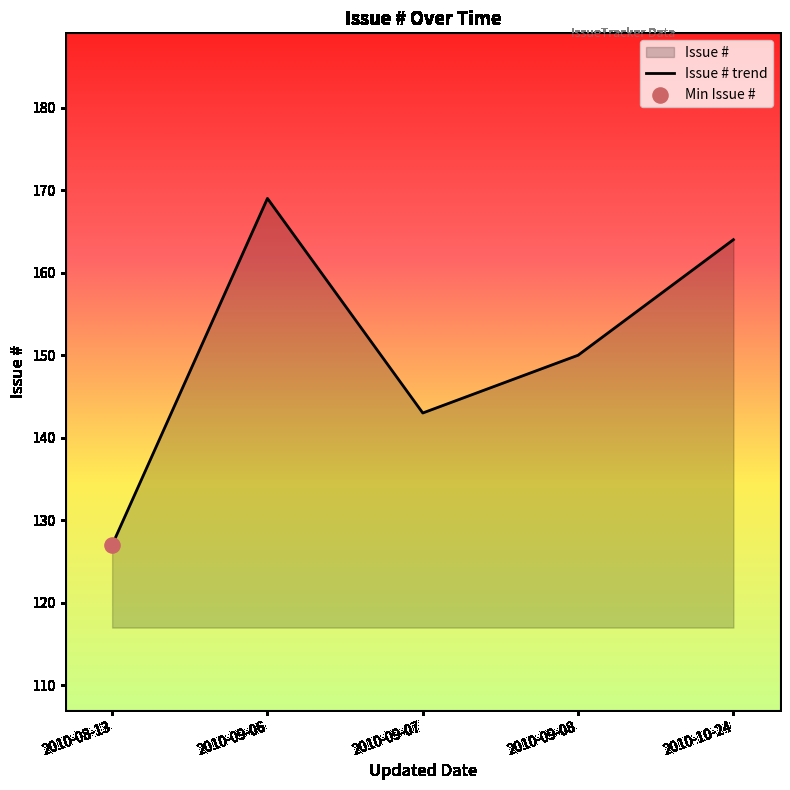

Approximately how many times larger is the value at 2010-09-06 compared to 2010-10-24?

1.0